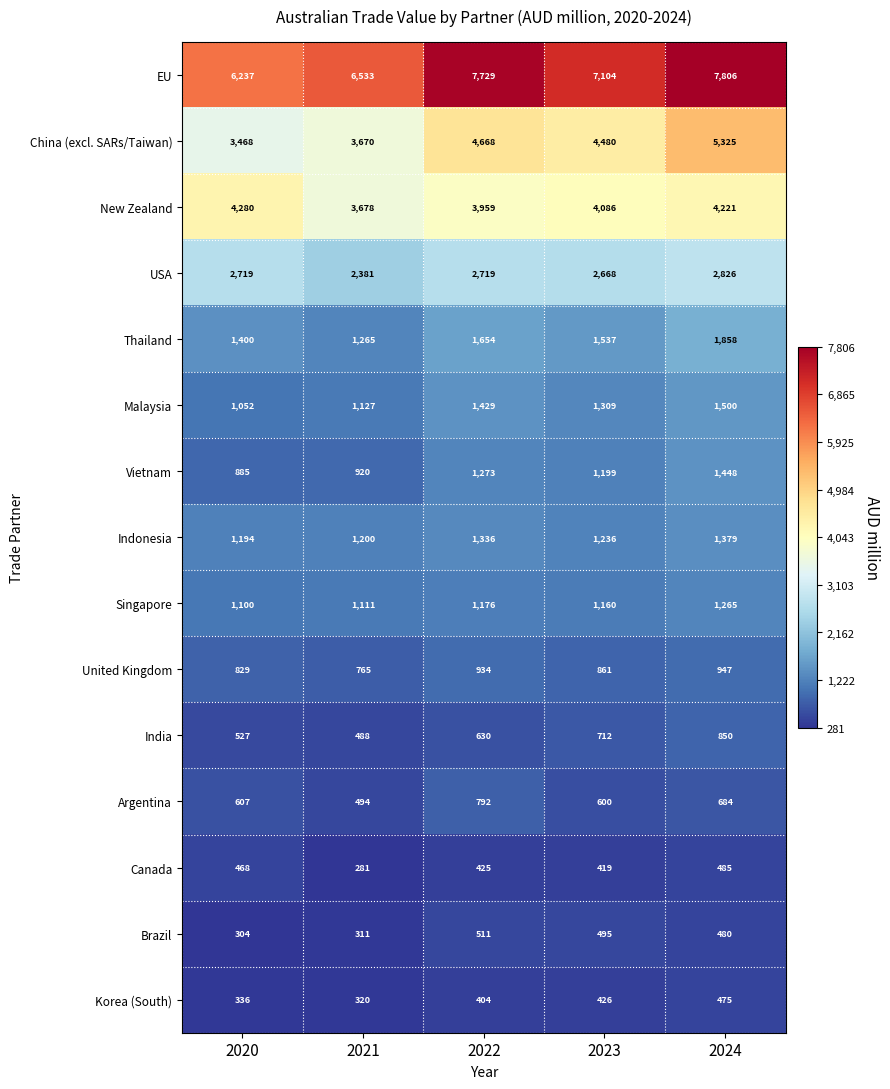

What is the difference between the maximum and second lowest values in the Singapore series?

154